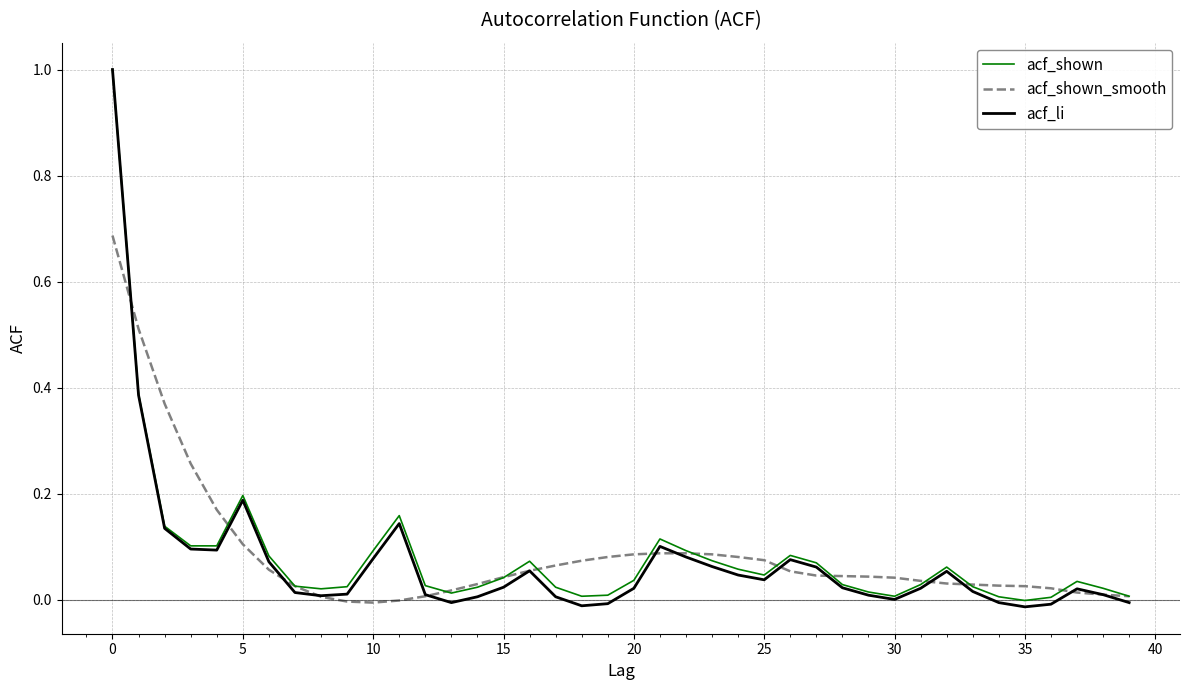

True or false: acf_shown has more than 0 interior local peaks.

True